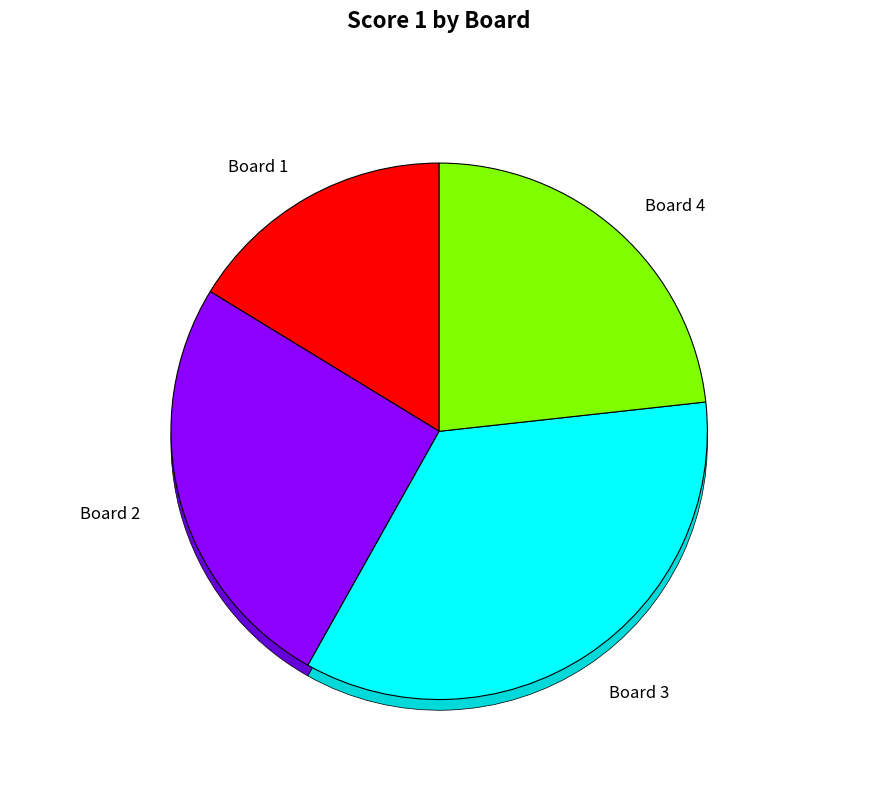

Is there a majority slice in this chart?

No